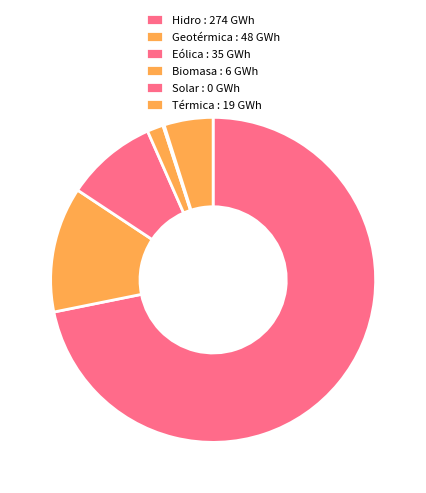

True or false: Biomasa accounts for 2% of the total.

True